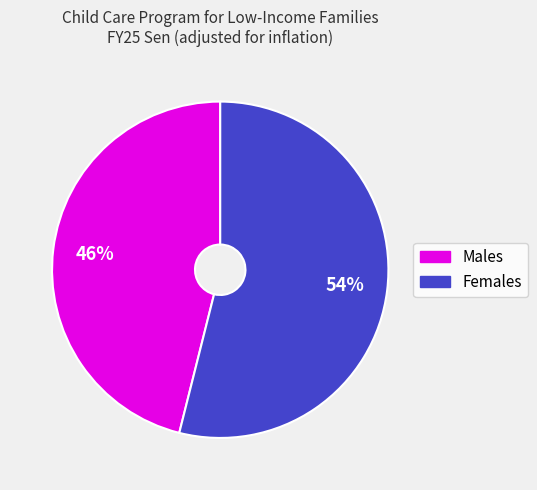

To the nearest percent, what percentage of the pie is Males?

46%